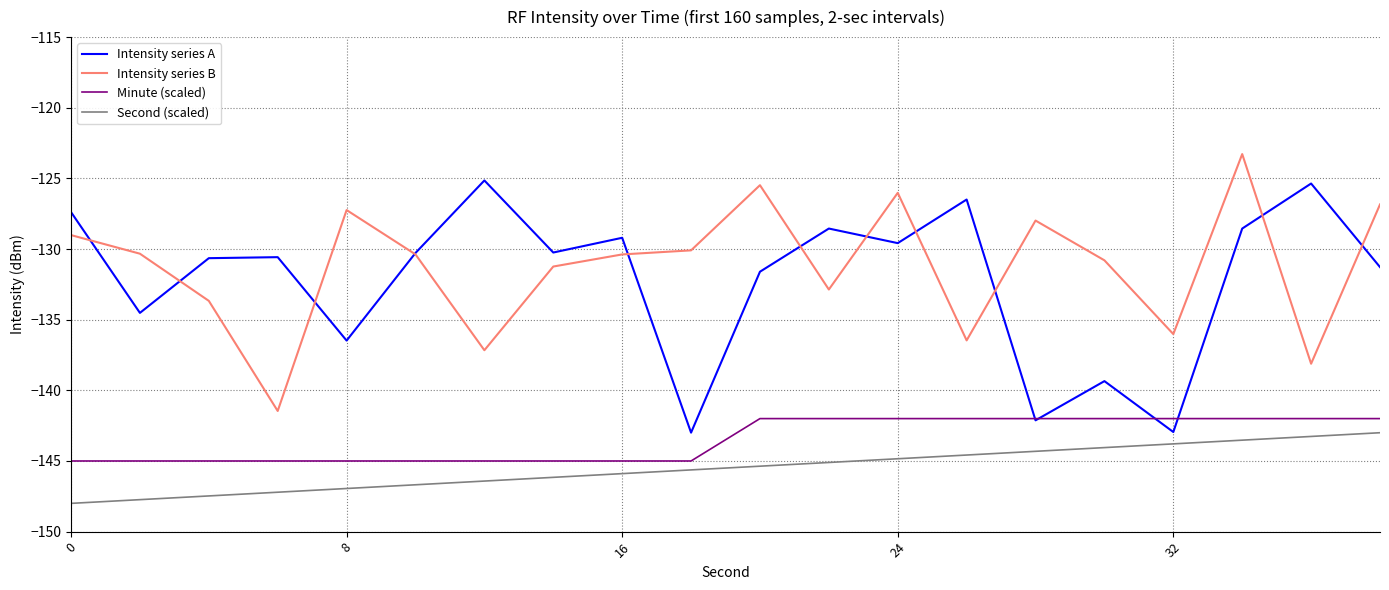

What is the smallest value displayed?

-148.0